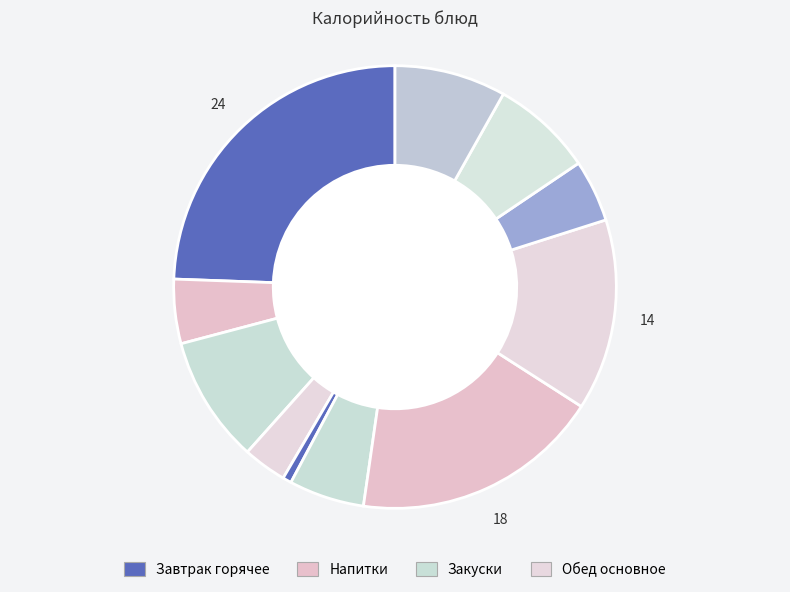

How many slices are in this pie chart?

11